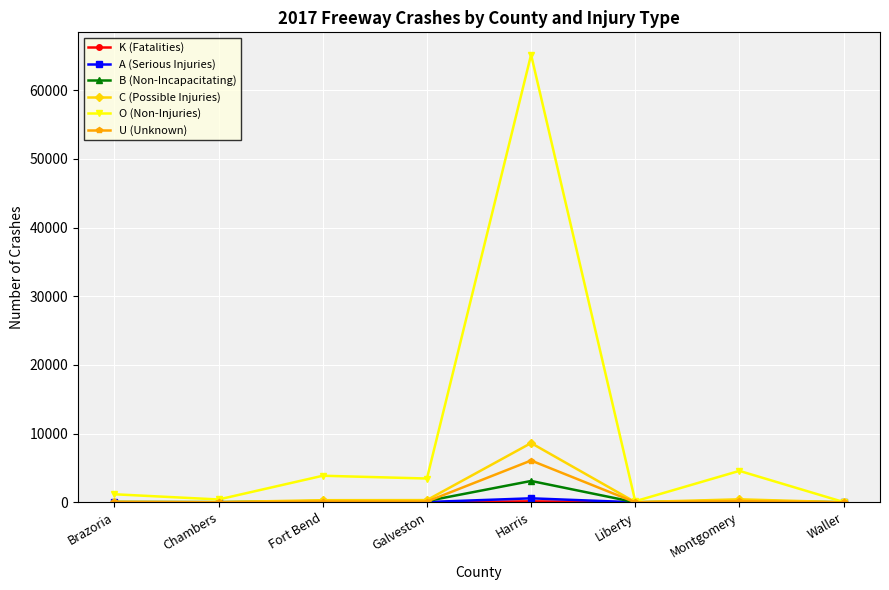

Which label corresponds to the largest value in the chart?

Harris